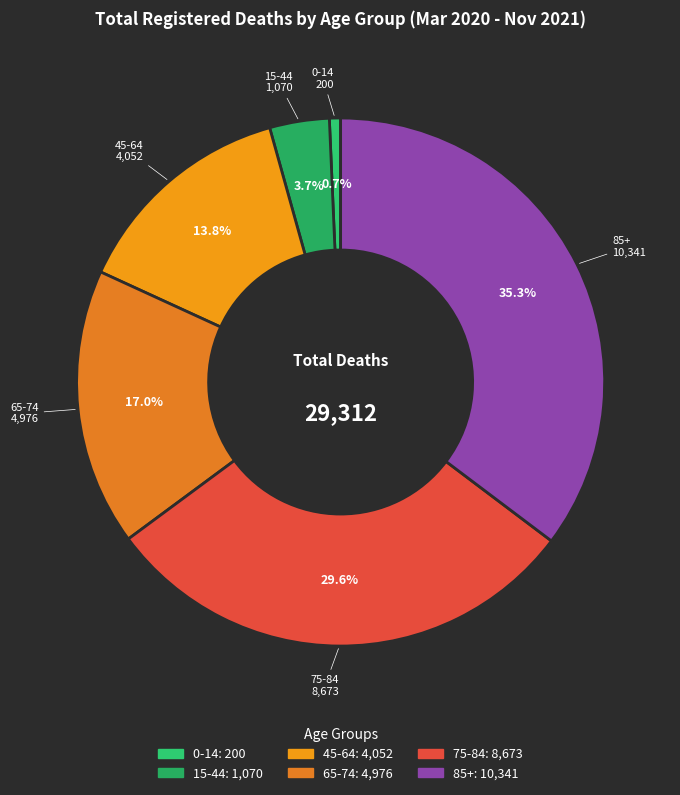

To the nearest percent, what percentage of the pie is 65-74?

17%